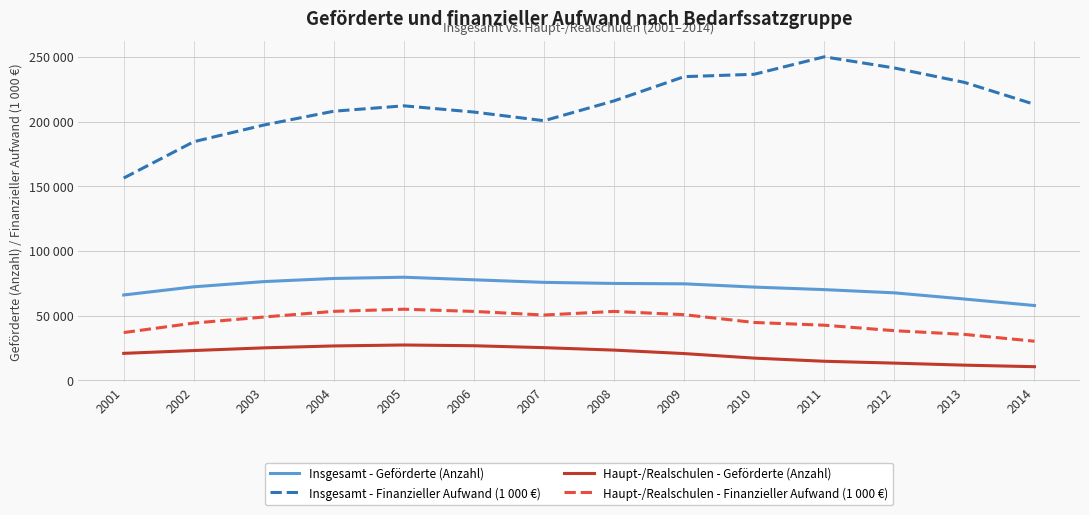

What are all the series names shown in the legend?

Insgesamt - Geförderte (Anzahl), Insgesamt - Finanzieller Aufwand (1 000 €), Haupt-/Realschulen - Geförderte (Anzahl), Haupt-/Realschulen - Finanzieller Aufwand (1 000 €)